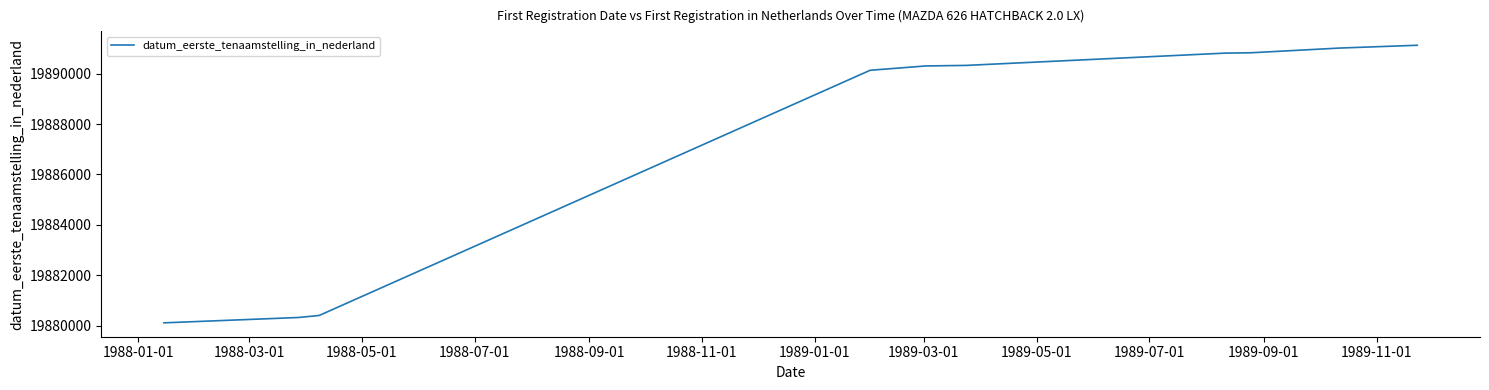

What is the difference between the maximum and minimum values?

11008